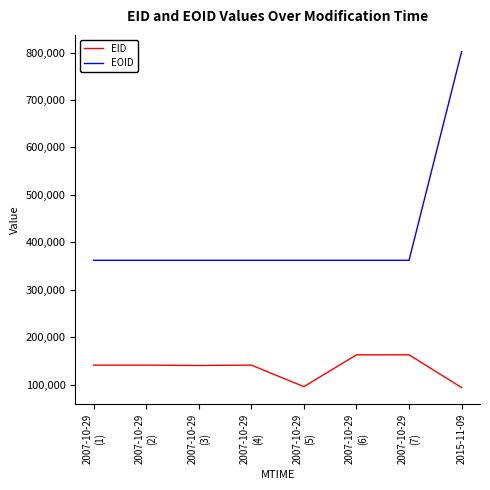

True or false: EID has a value of 192058 at 2007-10-29
(3).

False